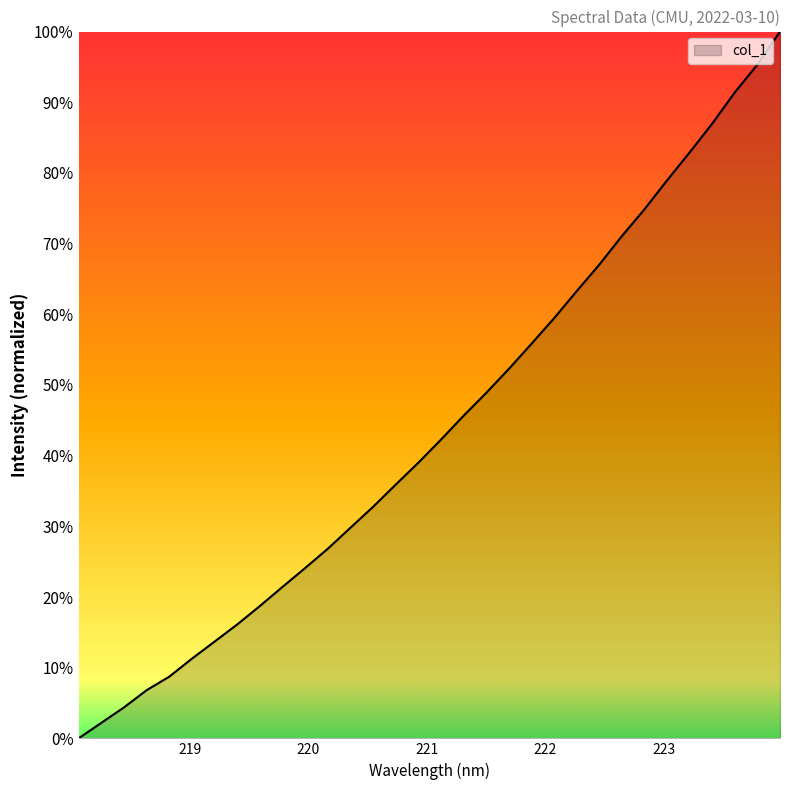

Does the chart display data point markers on the line(s)?

No